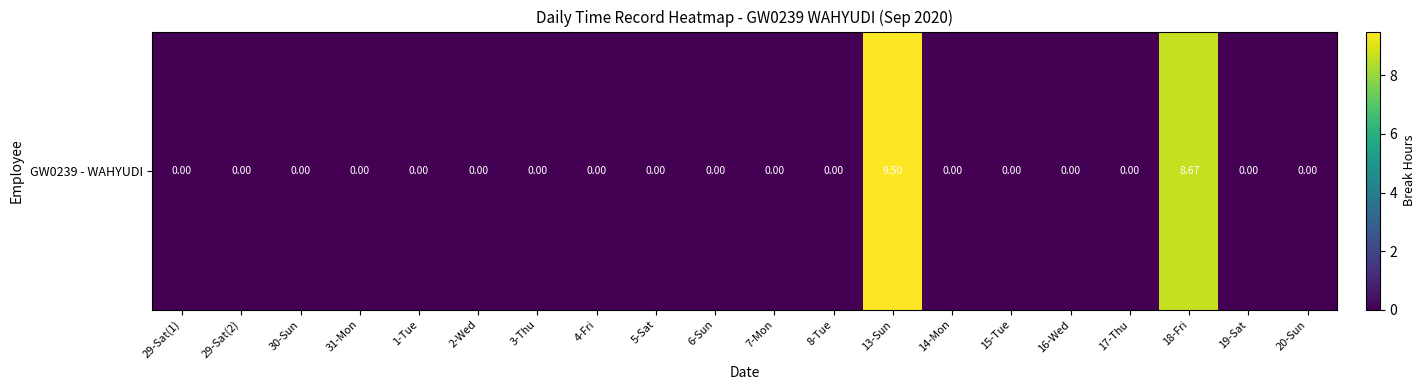

How many values are between 0 and 1?

18